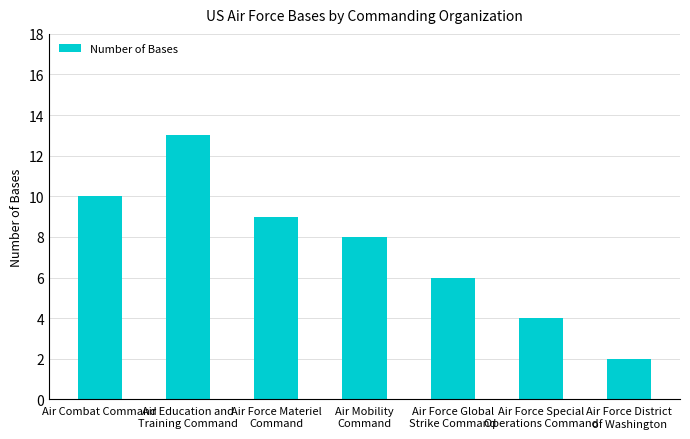

List the labels in order of value, smallest first.

Air Force District
of Washington, Air Force Special
Operations Command, Air Force Global
Strike Command, Air Mobility
Command, Air Force Materiel
Command, Air Combat Command, Air Education and
Training Command